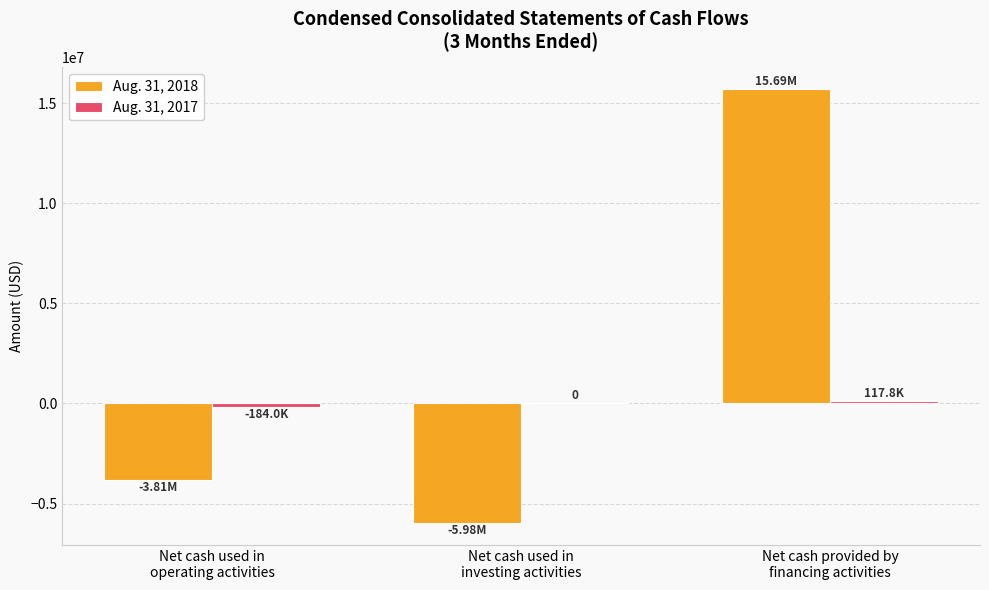

Which series has the largest total across all categories?

Aug. 31, 2018